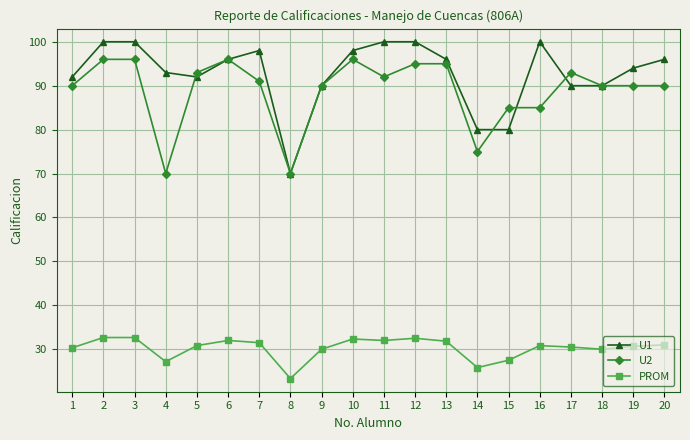

What are all the series names shown in the legend?

U1, U2, PROM